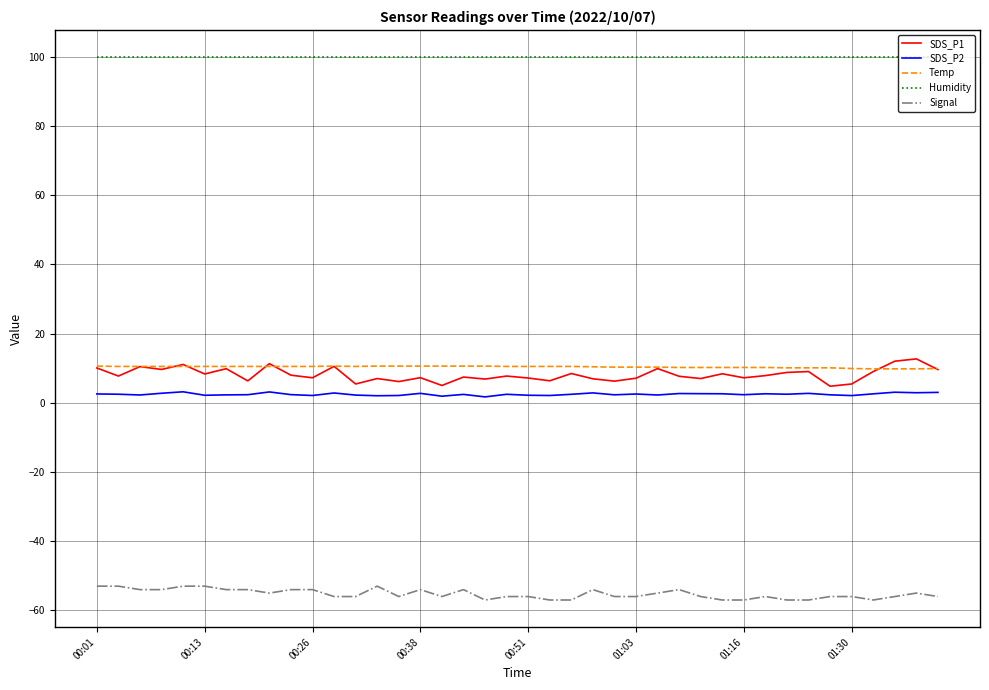

Which series has the largest range (max minus min)?

SDS_P1